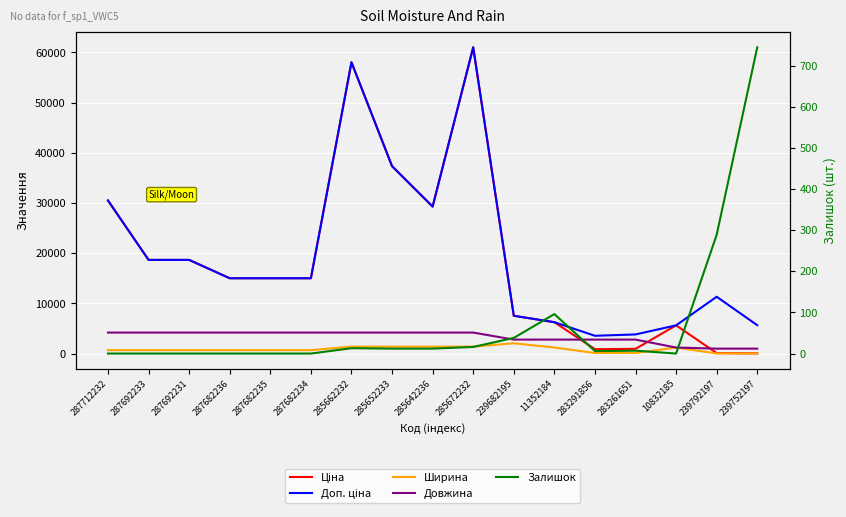

Count the number of categories in the chart.

17